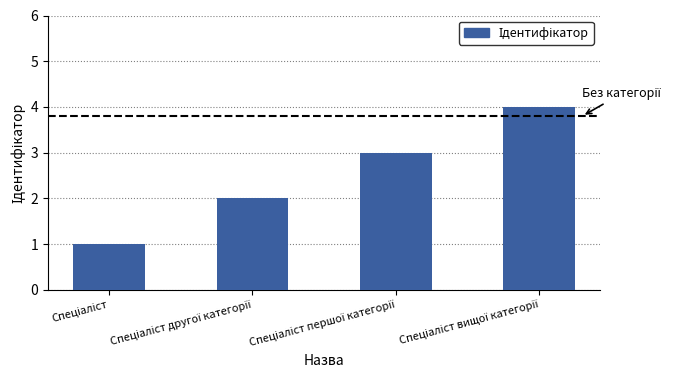

What is the maximum value shown in the chart?

4